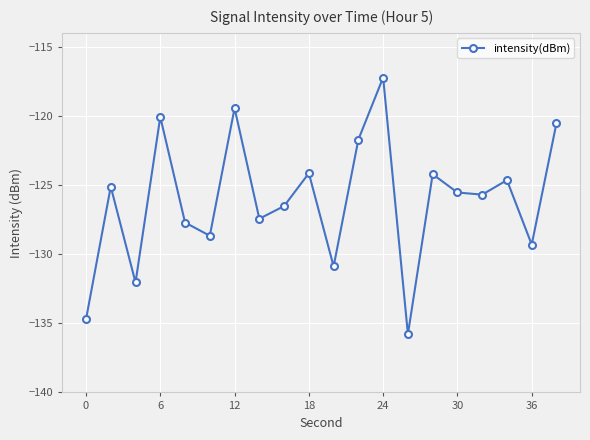

What is the value of the 9th point from the left?

-126.5